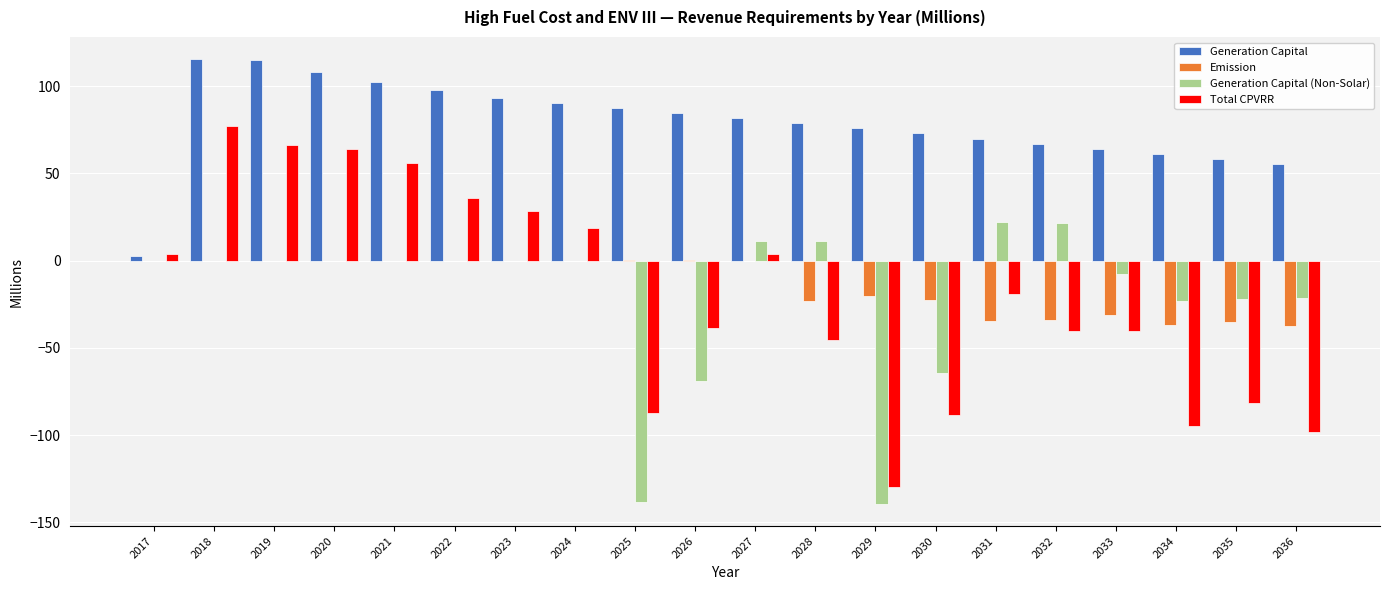

At which label does Total CPVRR reach its peak?

2018